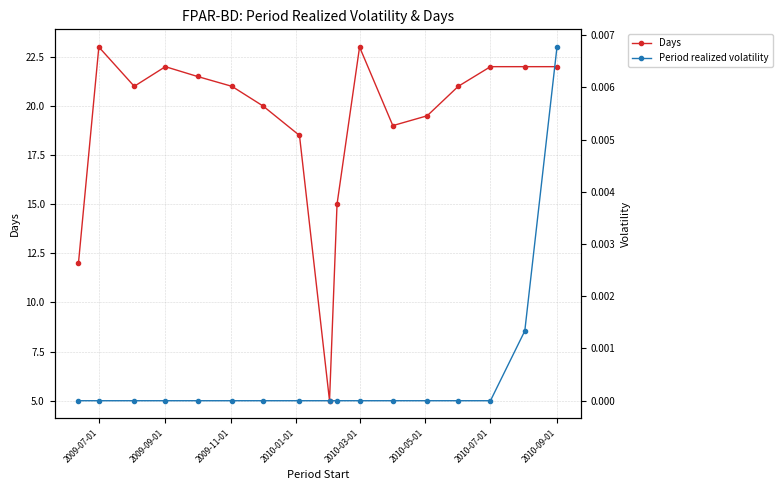

Reading left to right, what are all the values shown in this chart?

Days: 12.0	23.0	21.0	22.0	21.5	21.0	20.0	18.5	5.0	15.0	23.0	19.0	19.5	21.0	22.0	22.0	22.0
Period realized volatility: 0.0	0.0	0.0	0.0	0.0	0.0	0.0	0.0	0.0	0.0	0.0	0.0	0.0	0.0	0.0	0.0	0.0